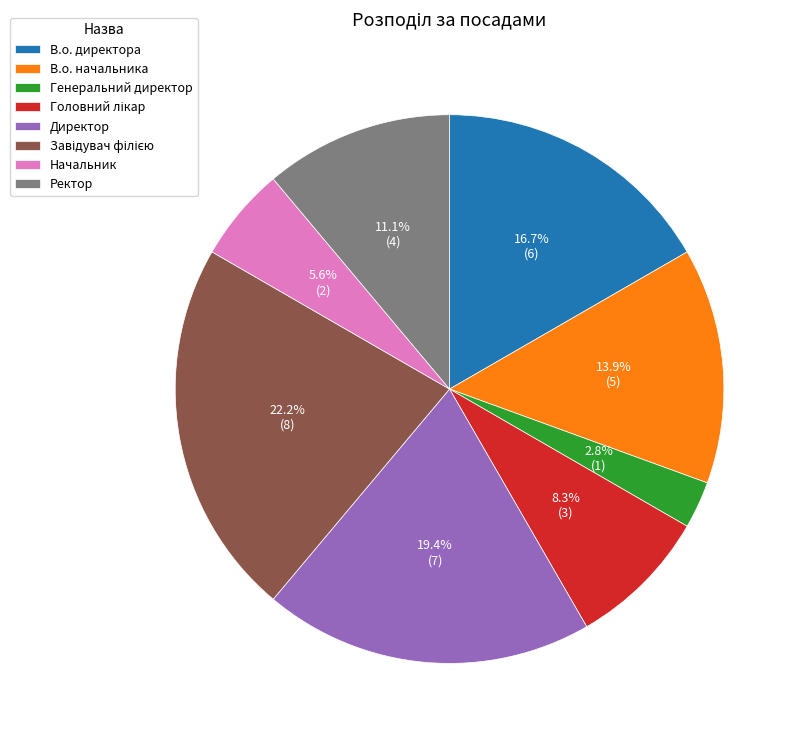

Is there a majority slice in this chart?

No